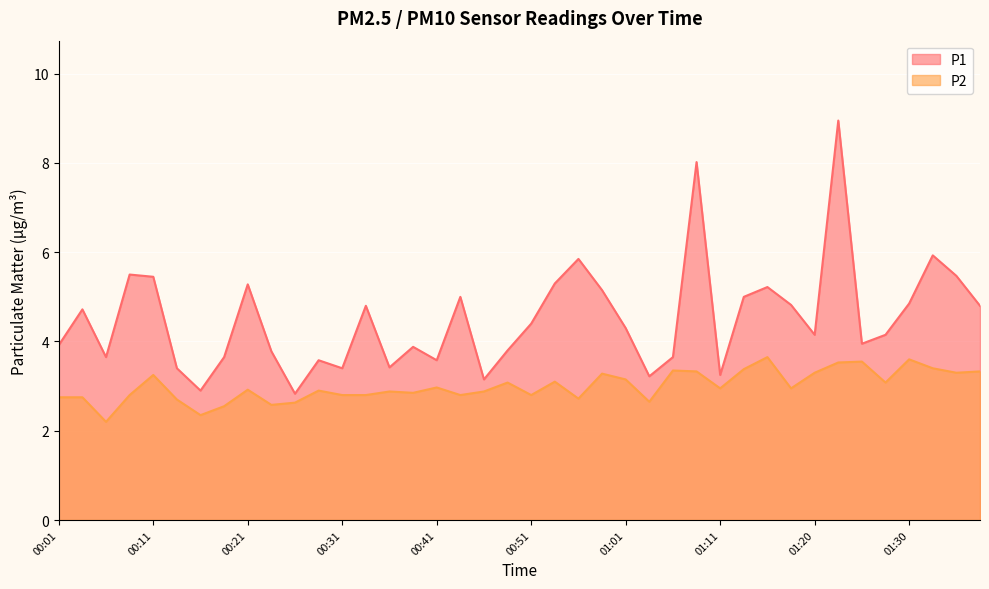

What is the label of the 30th point from the left?

01:13